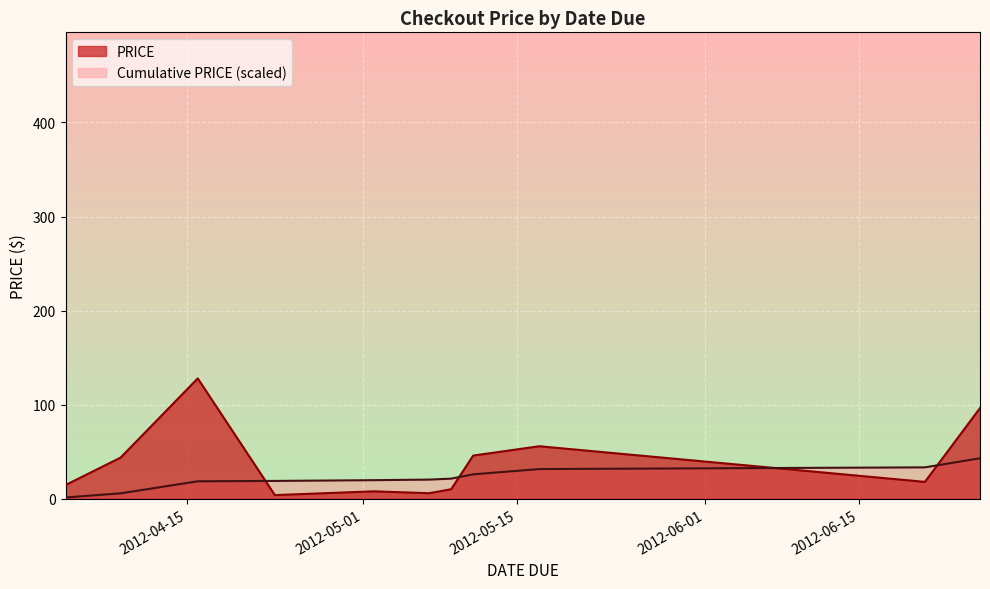

What is the difference between the maximum and minimum values in the Cumulative PRICE (scaled) series?

41.6